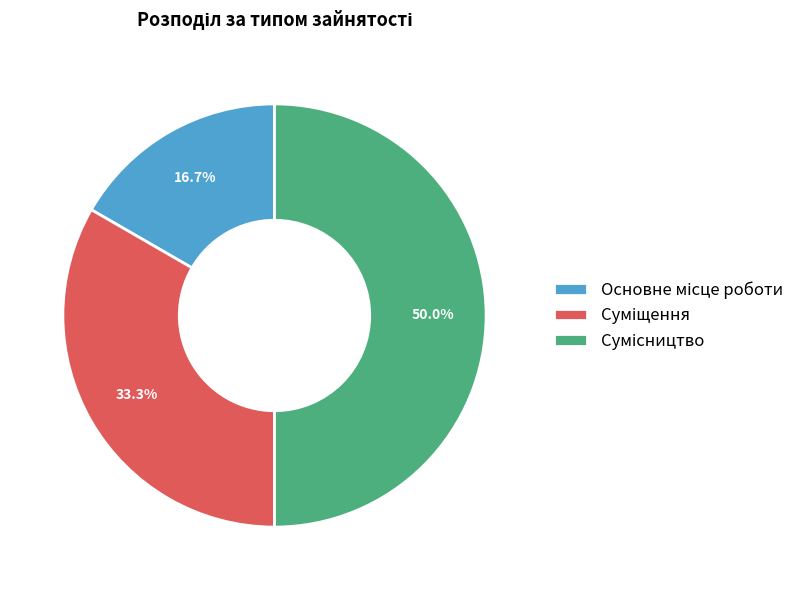

To the nearest percent, what is the difference between the Суміщення and Сумісництво slice percentages?

17%